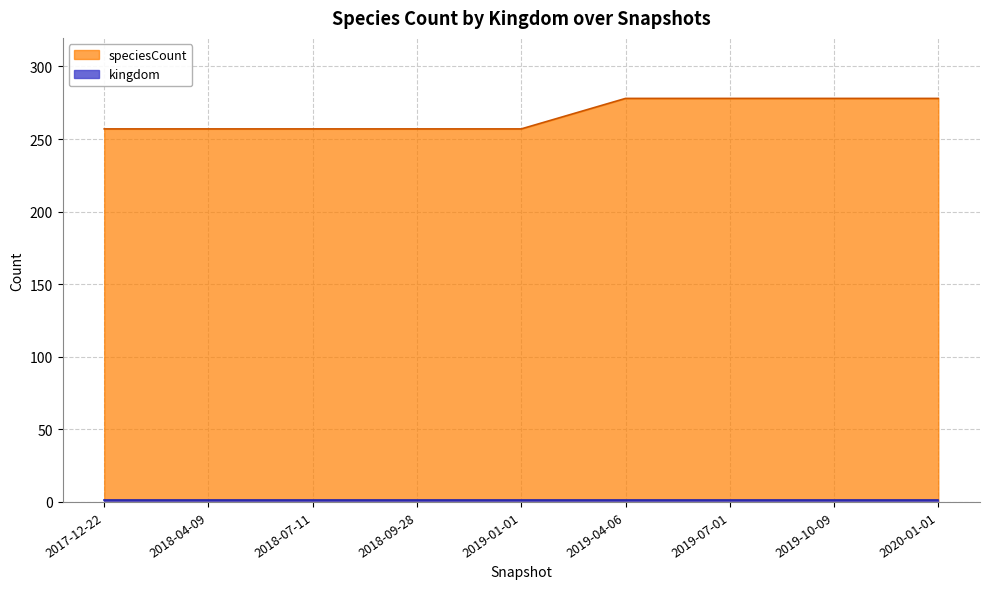

Count the number of values greater than 257.

4